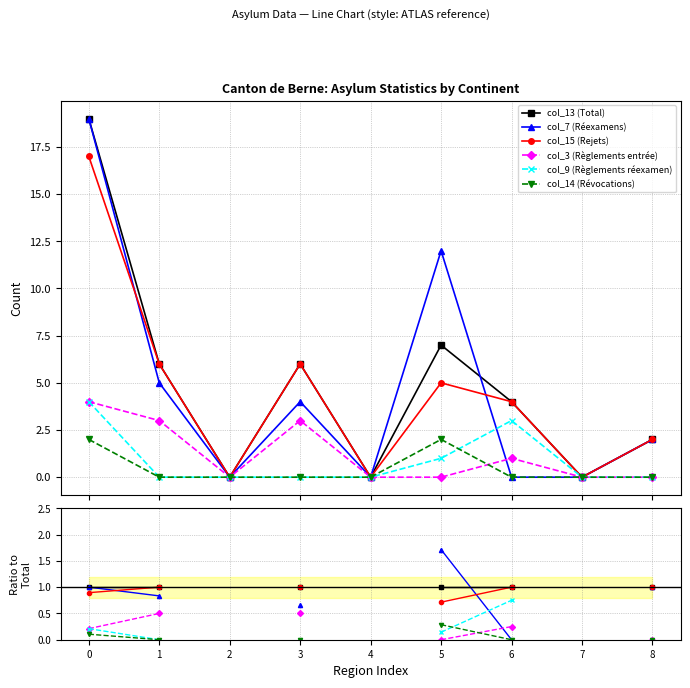

True or false: col_15 (Rejets) has more than 1 points higher than both neighbors.

False